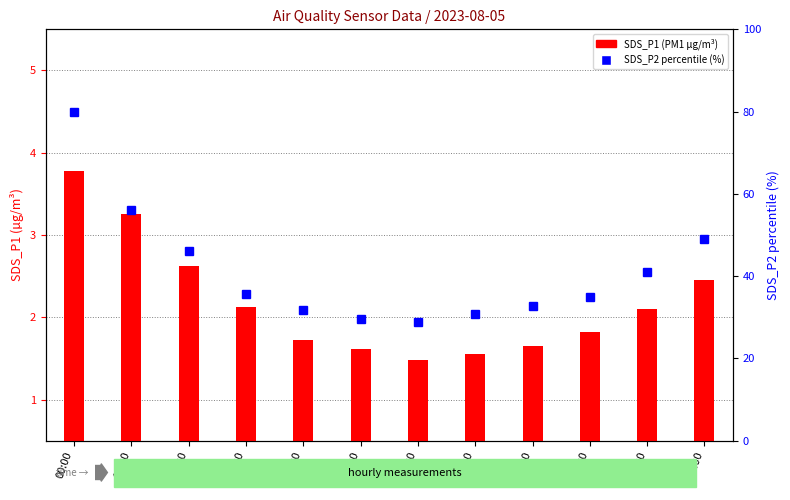

Reading right to left, list all the values displayed in this chart.

SDS_P1 (PM1): 11:00=2.5	10:00=2.1	09:00=1.8	08:00=1.6	07:00=1.6	06:00=1.5	05:00=1.6	04:00=1.7	03:00=2.1	02:00=2.6	01:00=3.2	00:00=3.8
SDS_P2 (PM2.5 %): 11:00=49.1	10:00=40.9	09:00=34.8	08:00=32.7	07:00=30.9	06:00=28.8	05:00=29.7	04:00=31.8	03:00=35.8	02:00=46.1	01:00=56.1	00:00=80.0